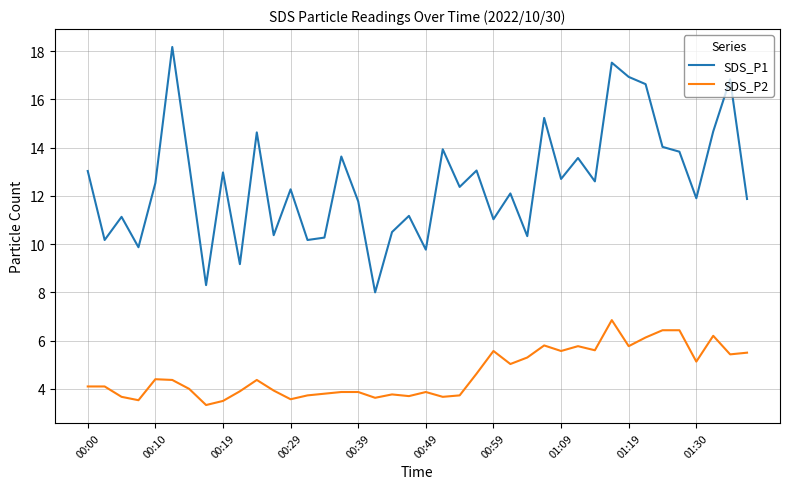

How many lines are shown in the chart?

2